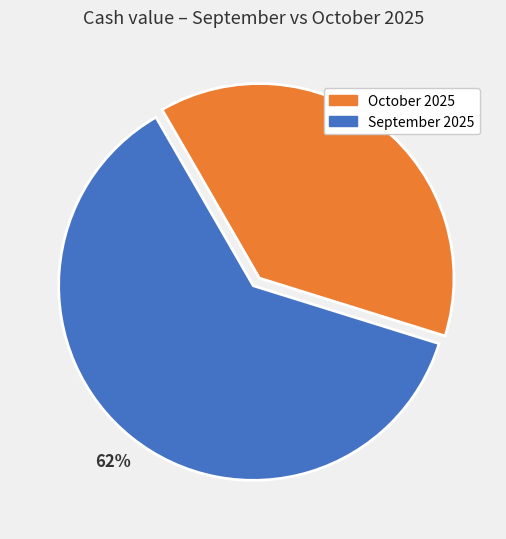

Is there a majority slice in this chart?

Yes